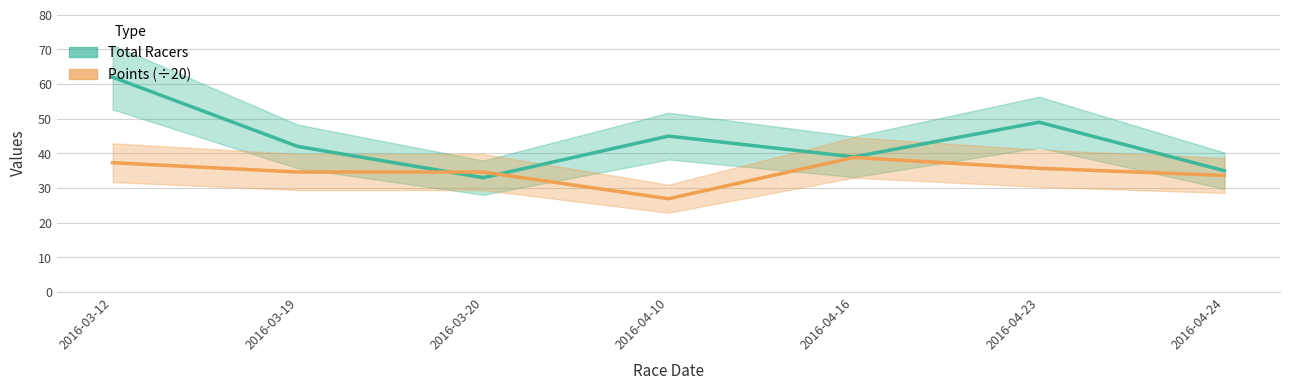

How many interior local valleys does the Points series have?

1